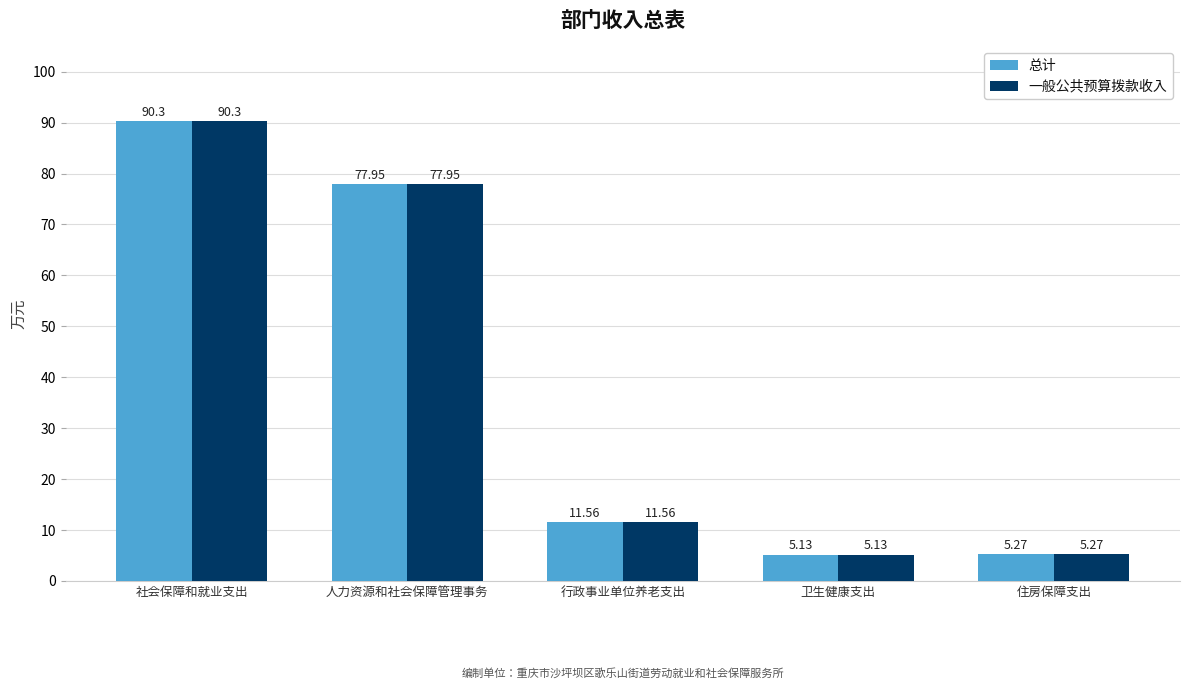

How many values in the 总计 series exceed 11?

3